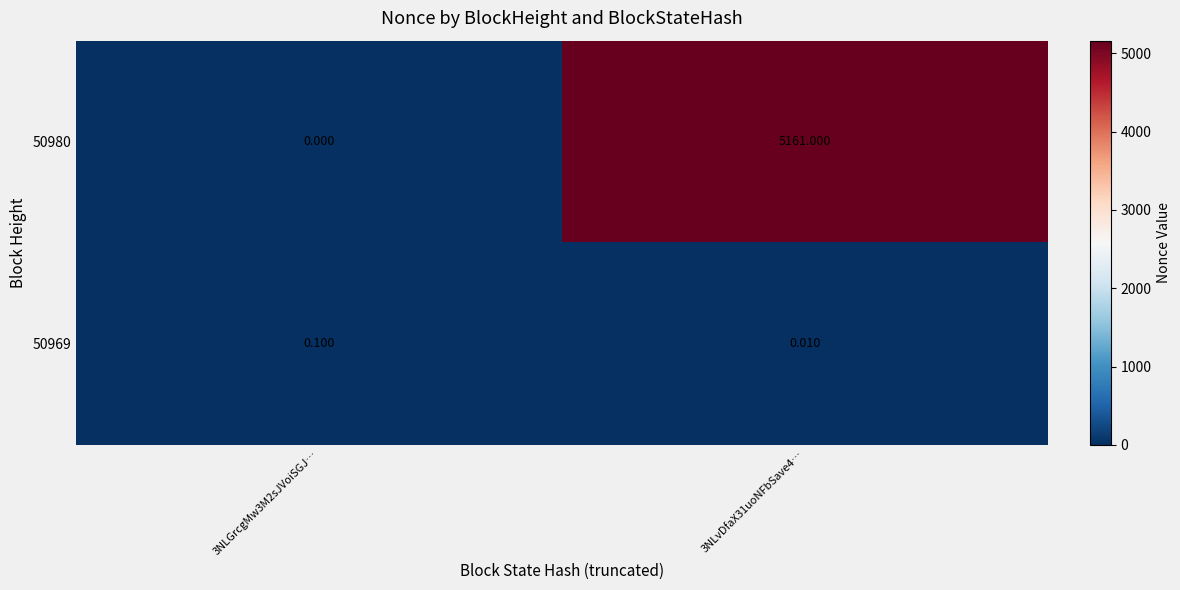

List the series in order of their peak value, highest first.

50980, 50969